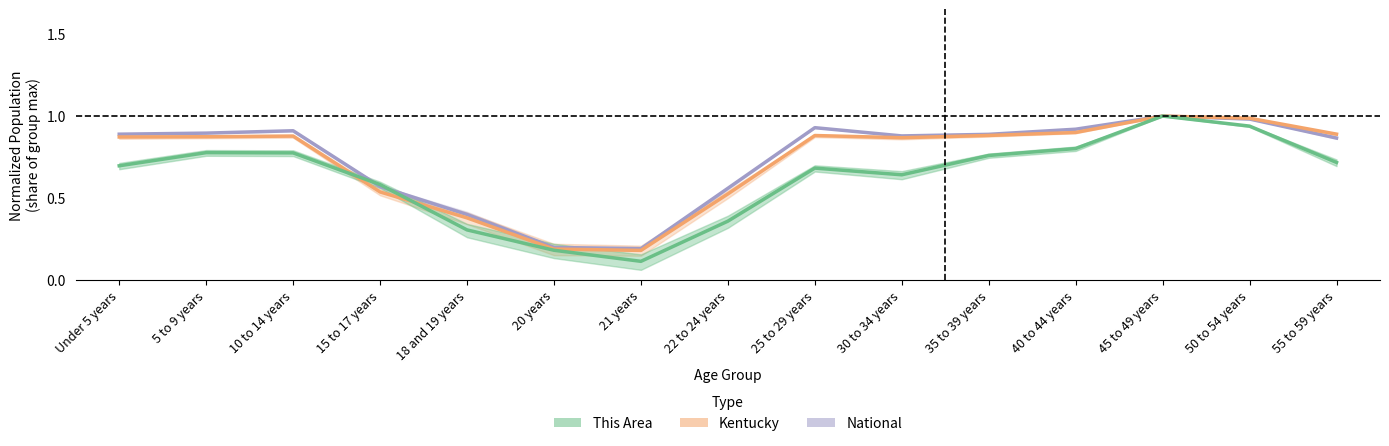

True or false: Kentucky has a value of 0.9 at 5 to 9 years.

True